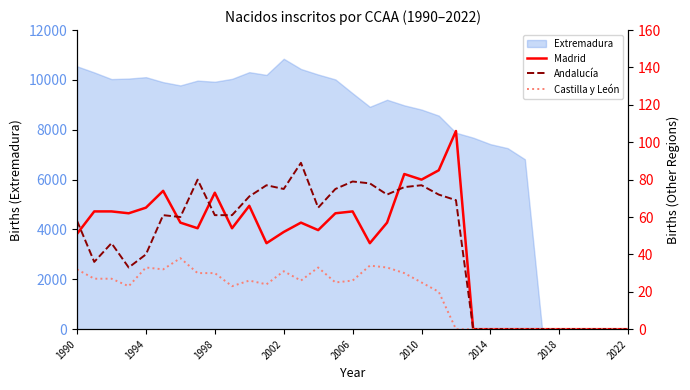

How many interior local peaks does the Castilla y León series have?

6